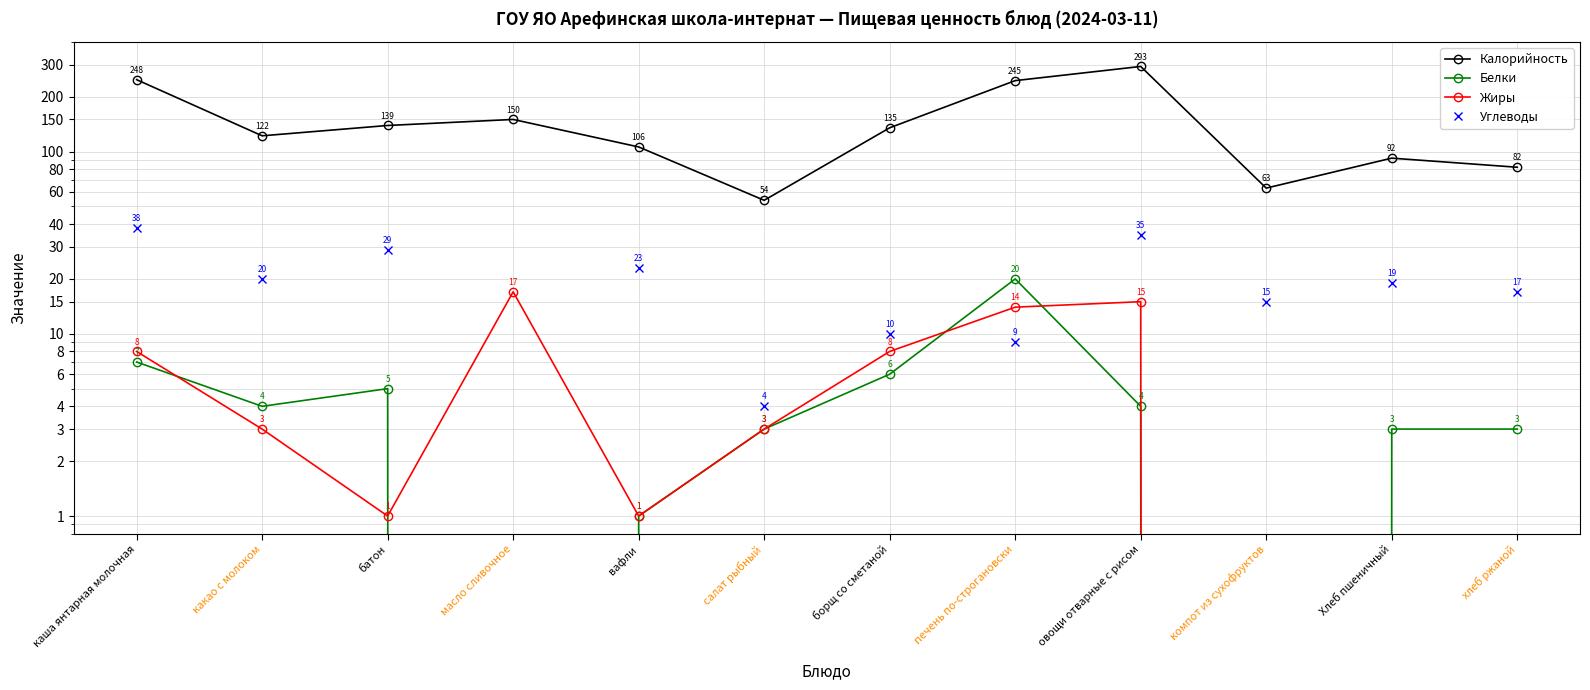

What is the difference between the highest and lowest values at Хлеб пшеничный?

92